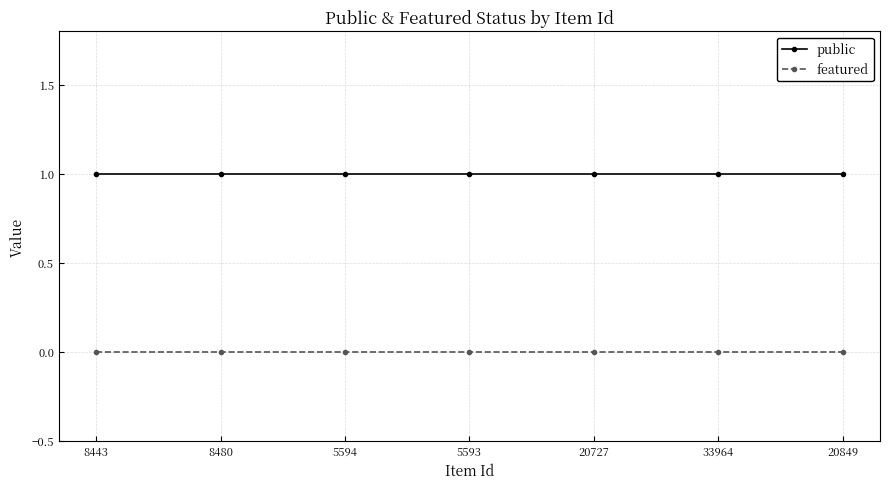

What is the total value across all series at 20849?

1